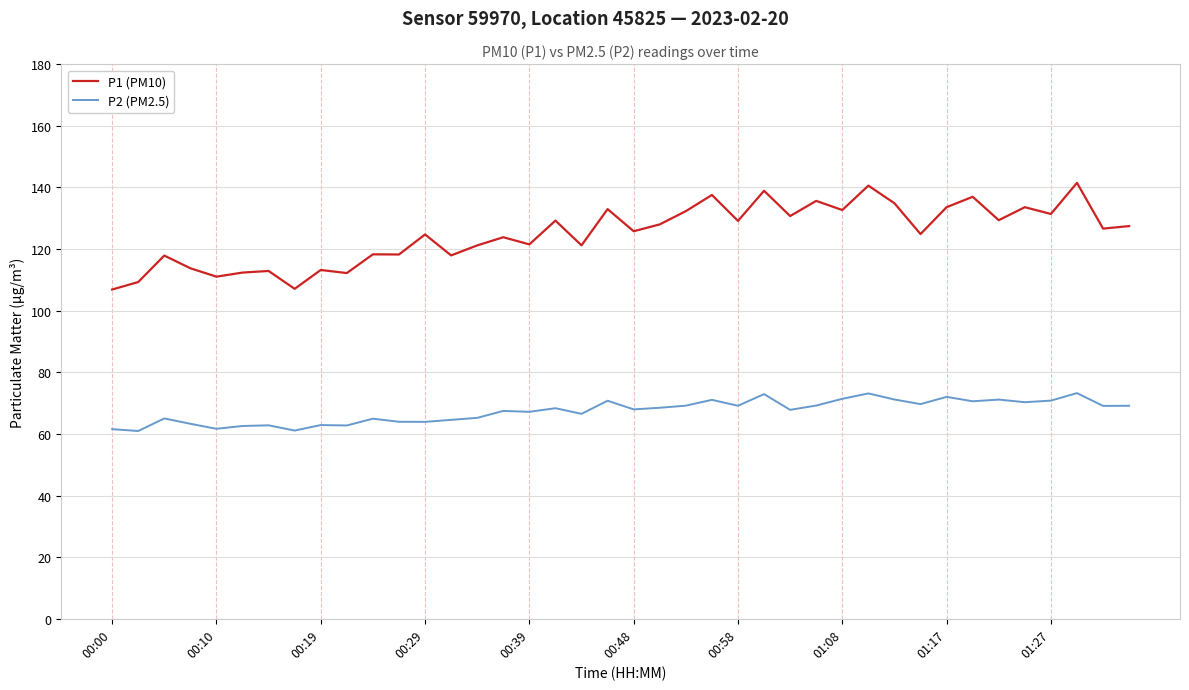

What are all the series names shown in the legend?

P1 (PM10), P2 (PM2.5)